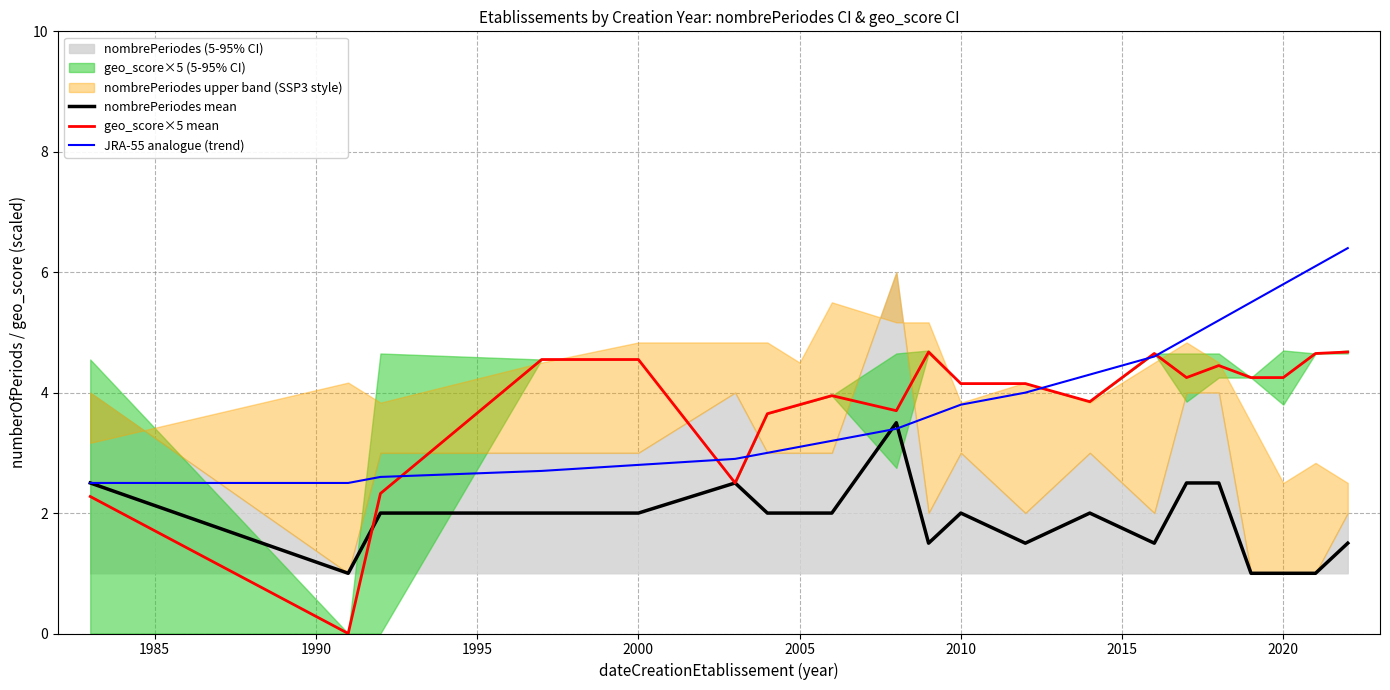

Reading left to right, extract all data points from this chart.

nombrePeriodes mean: 2.5	1.0	2.0	2.0	2.0	2.5	2.0	2.0	2.0	3.5	1.5	2.0	1.5	2.0	1.5	2.5	2.5	1.0	1.0	1.0	1.5
geo_score×5 mean: 2.3	0.0	2.3	4.5	4.5	2.5	3.6	3.8	4.0	3.7	4.7	4.1	4.1	3.9	4.7	4.2	4.5	4.2	4.2	4.7	4.7
JRA-55 analogue (trend): 2.5	2.5	2.6	2.7	2.8	2.9	3.0	3.1	3.2	3.4	3.6	3.8	4.0	4.3	4.6	4.9	5.2	5.5	5.8	6.1	6.4